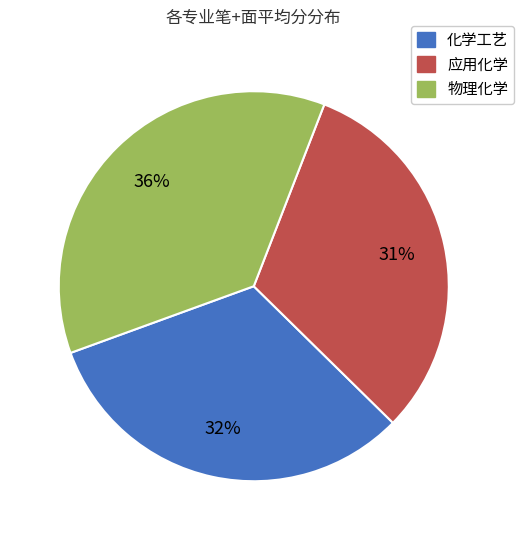

To the nearest percent, what is the average slice percentage?

33%